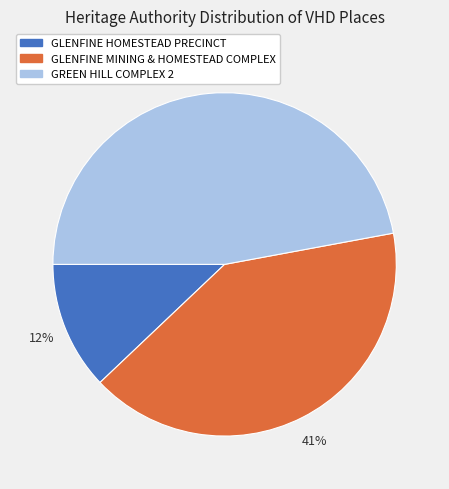

How many slices are in this pie chart?

3